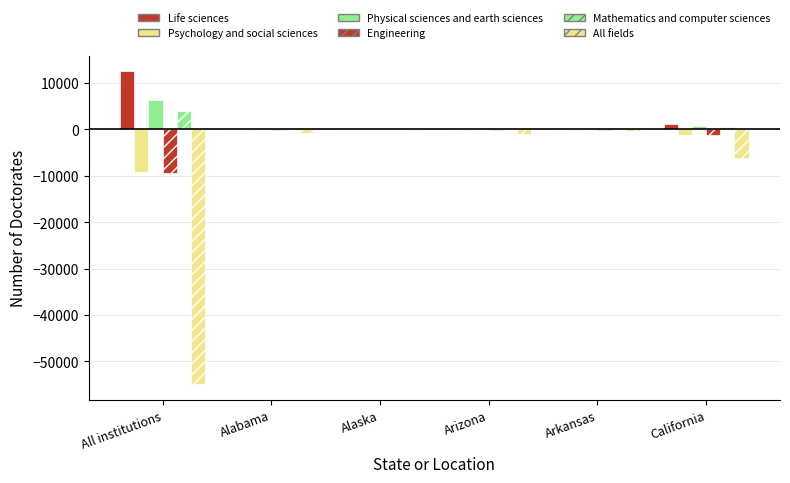

Rank the series by their maximum value, from highest to lowest.

Life sciences, Physical sciences and earth sciences, Mathematics and computer sciences, Engineering, Psychology and social sciences, All fields